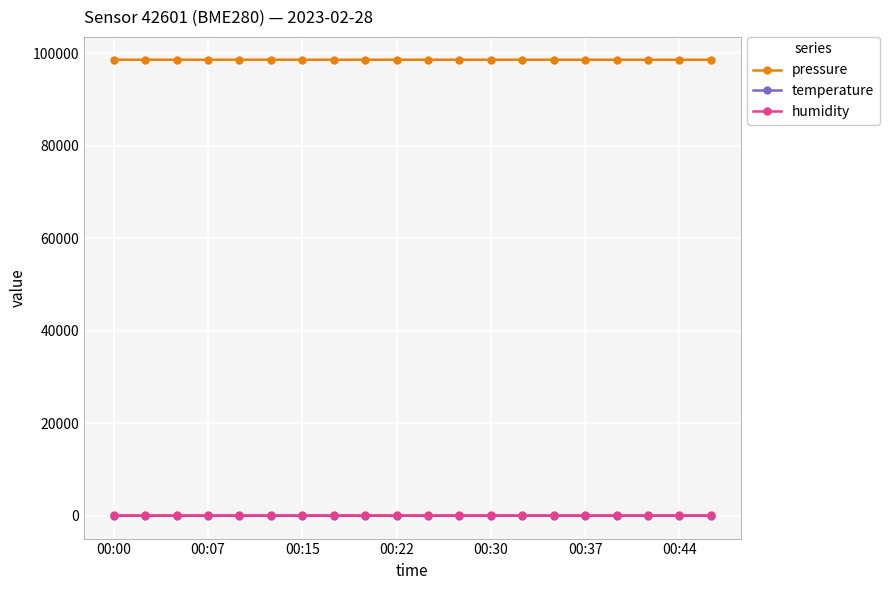

What is the maximum value shown in the chart?

98649.0